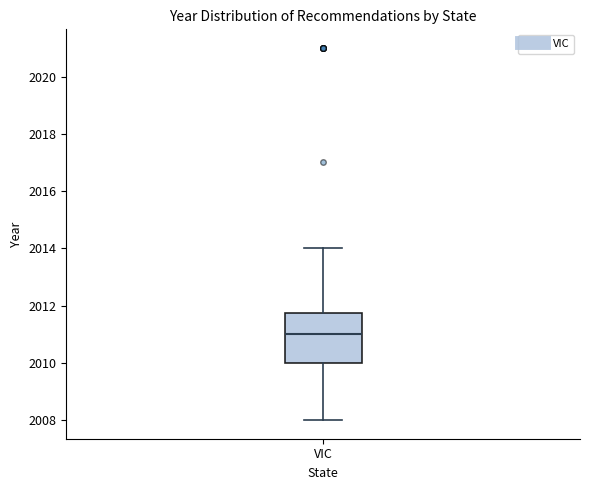

Where does the lower whisker of the box for VIC end on the y-axis? The values are not printed on the chart, so give them approximately, as read against the axis.

2008.0